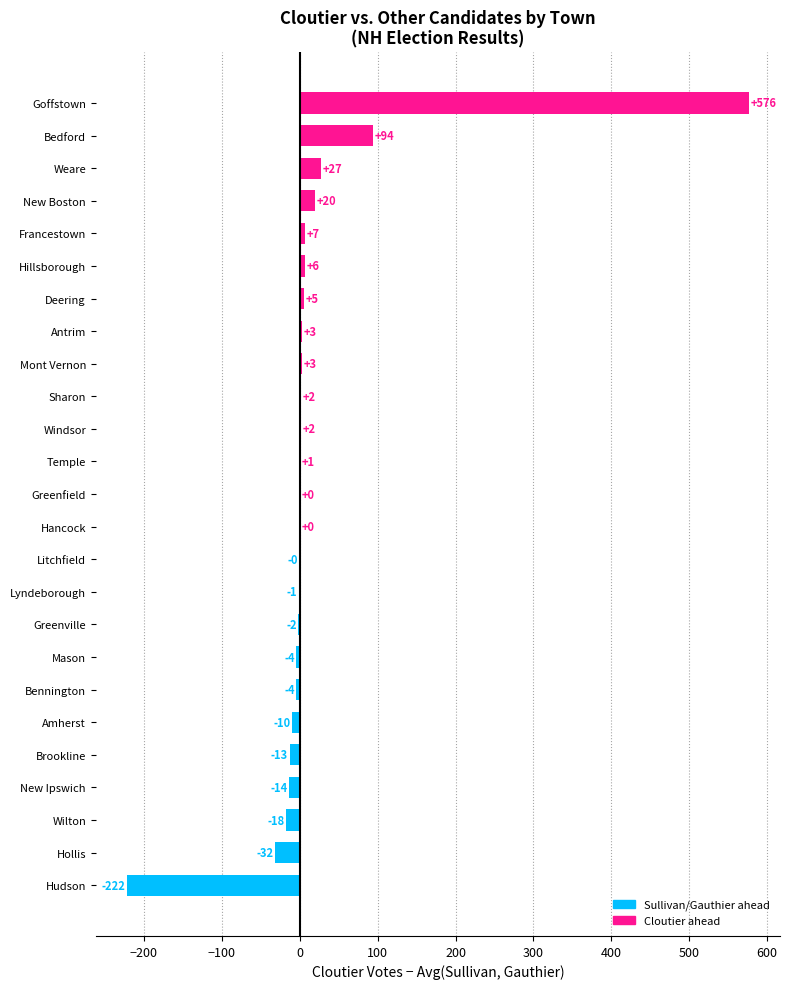

The value at Amherst is -10.0. True or false?

True